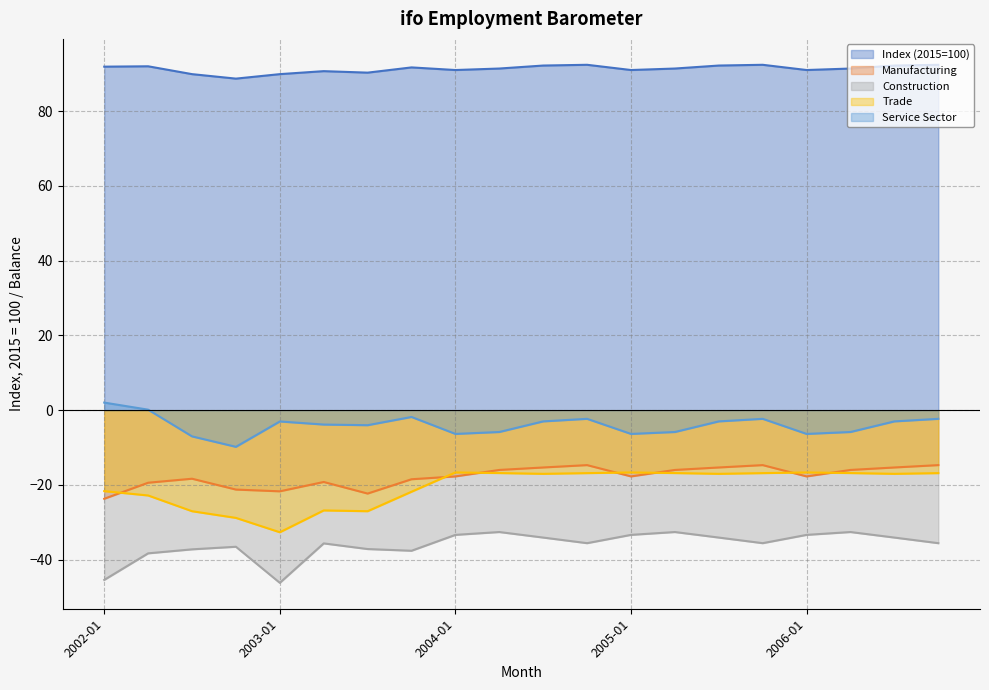

Rank the series by their maximum value, from lowest to highest.

Construction, Trade, Manufacturing, Service Sector, Index (2015=100)